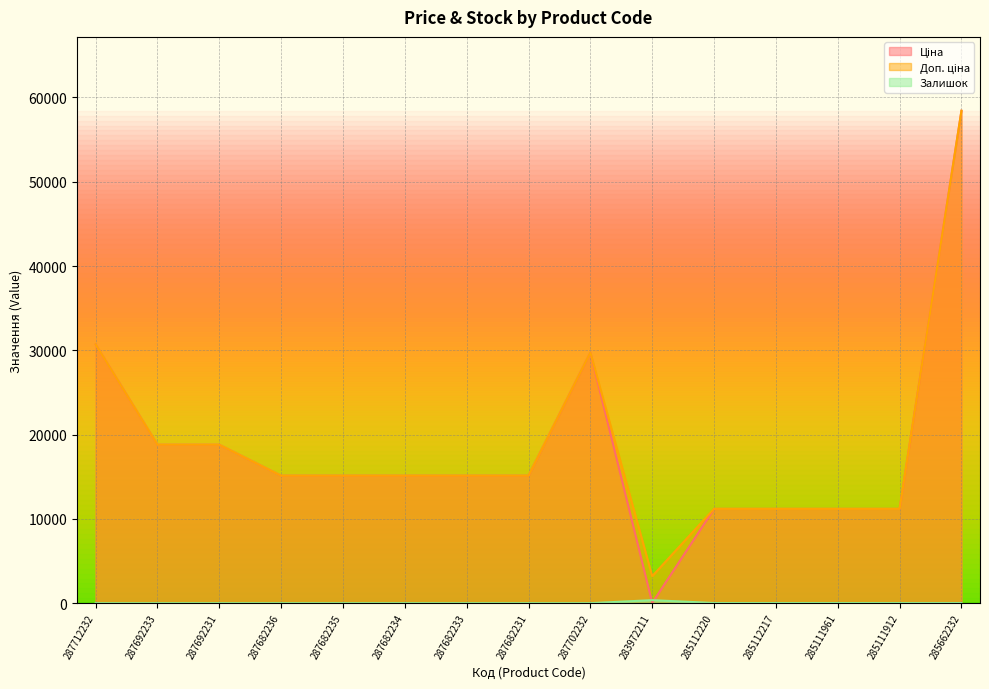

True or false: Ціна and Доп. ціна cross at least once.

False